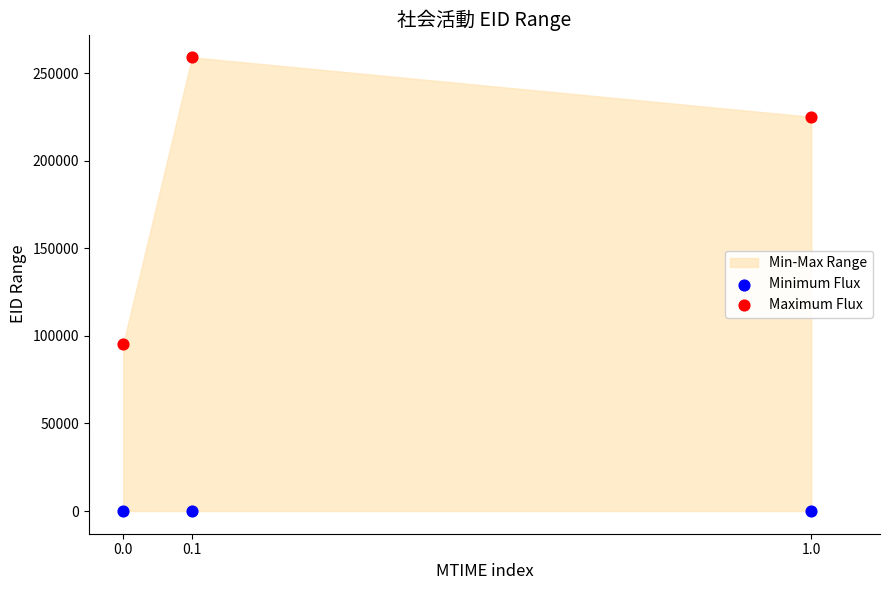

Which series contains the highest Y value?

Maximum Flux